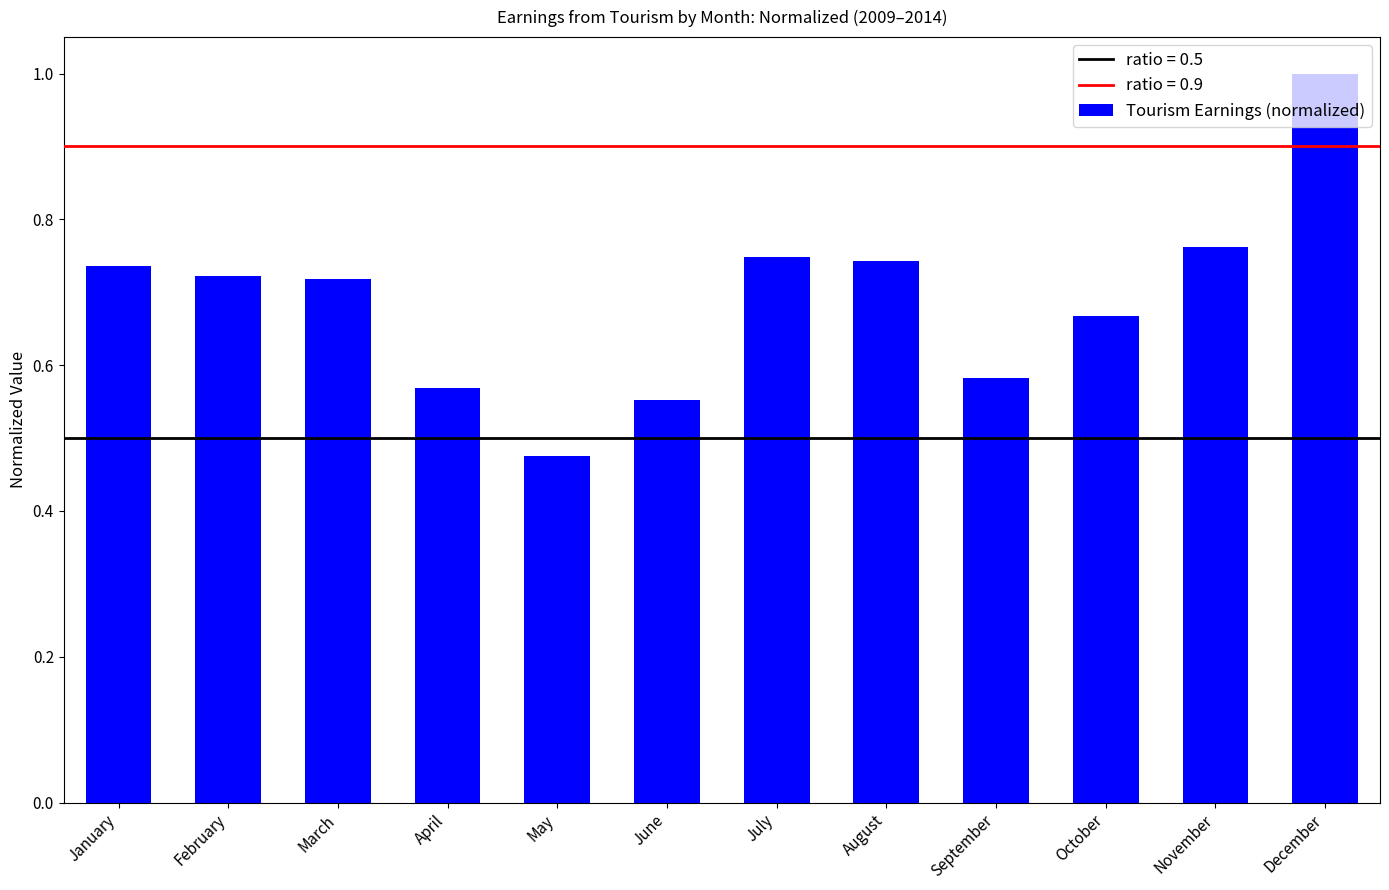

Which label corresponds to the smallest value in the chart?

May